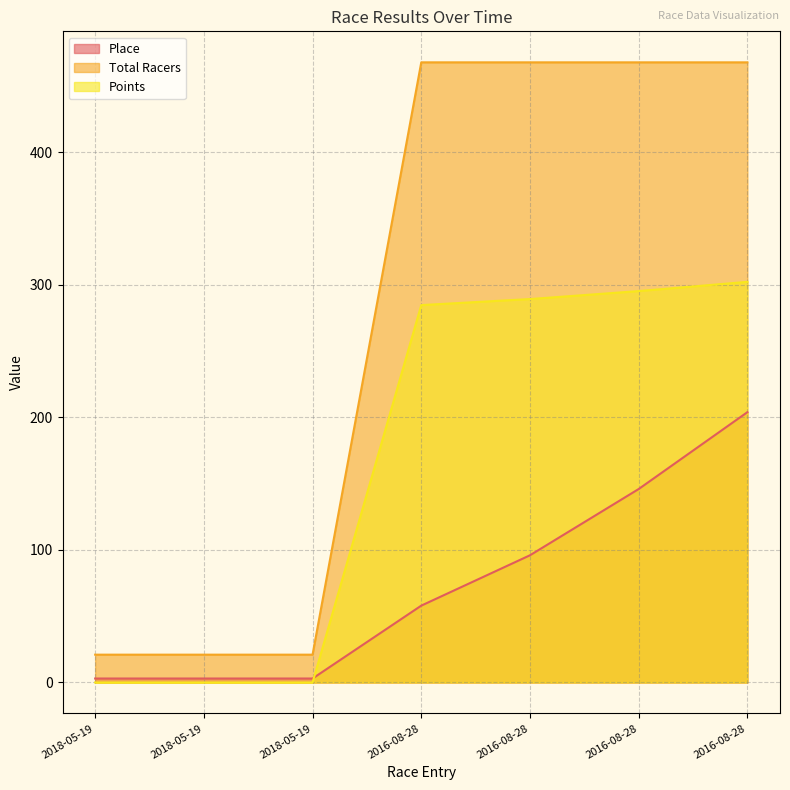

What is the spread (max minus min) of values at 2016-08-28?

410.0